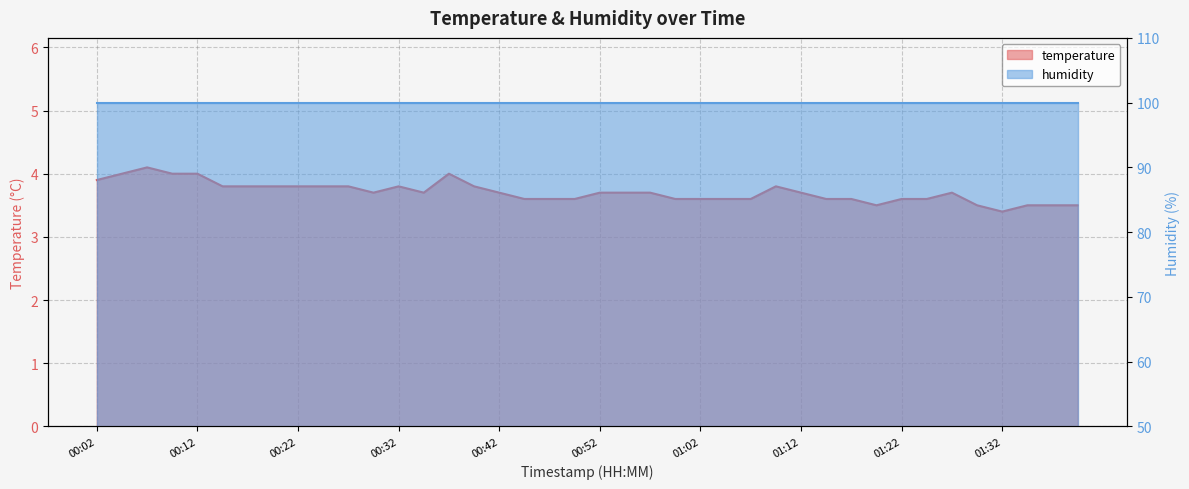

How many points are lower than both their immediate neighbors (excluding endpoints)?

4